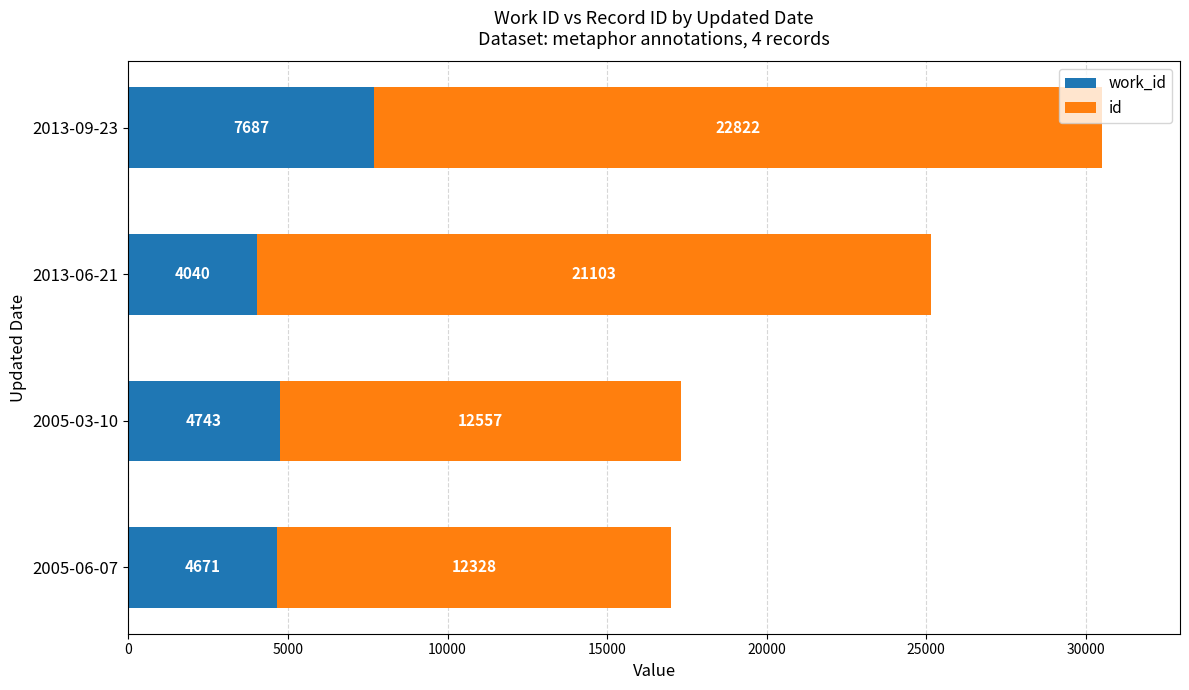

At which category is the sum across all series the highest?

2013-09-23